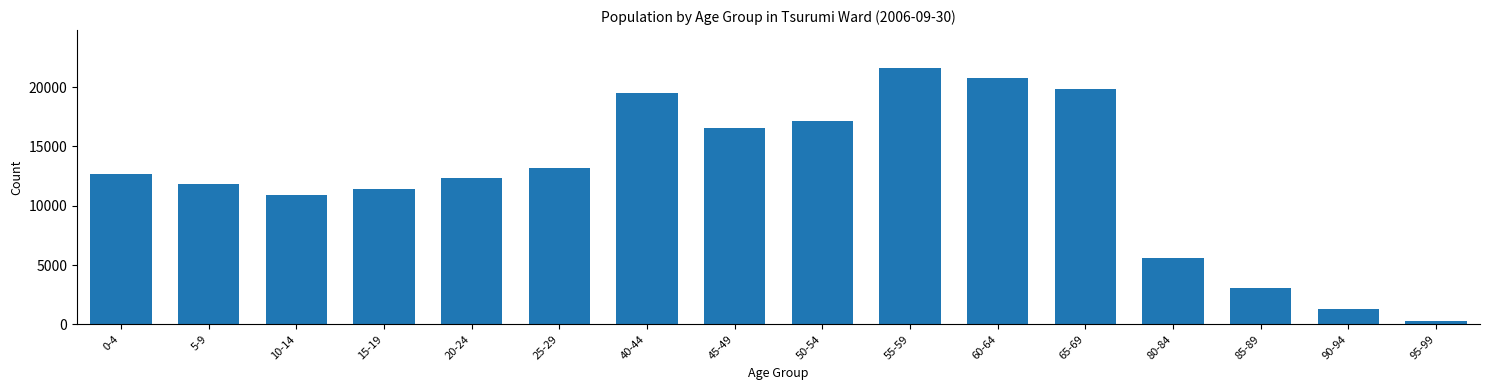

Reading left to right, transcribe all the data shown in this chart.

12664	11831	10904	11410	12345	13210	19506	16573	17136	21569	20800	19800	5580	3023	1279	312